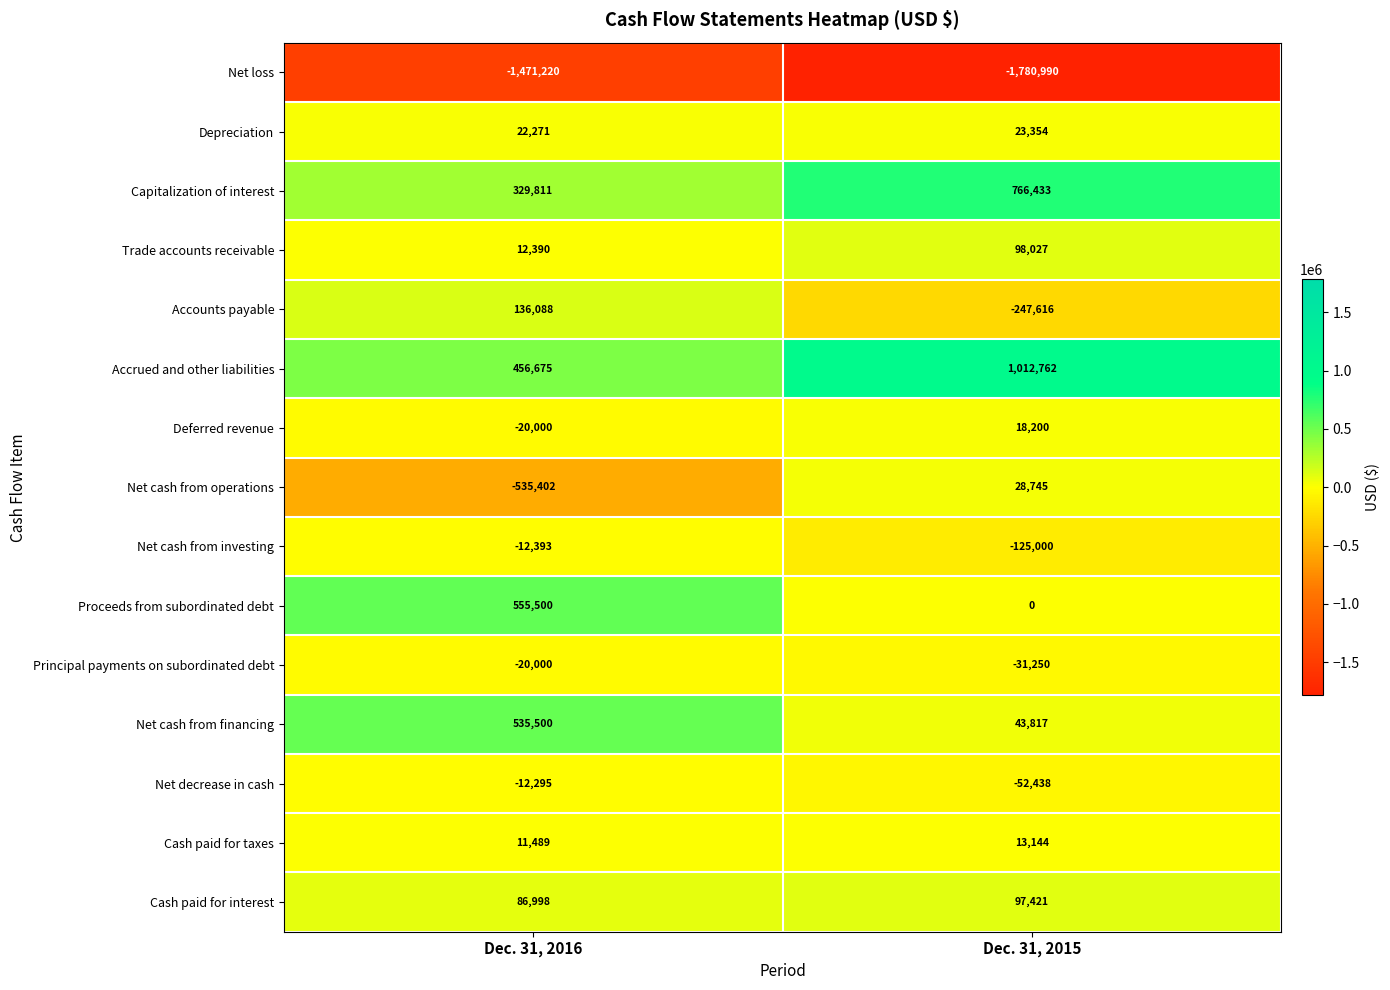

Which series has the largest range (max minus min)?

Net cash from operations